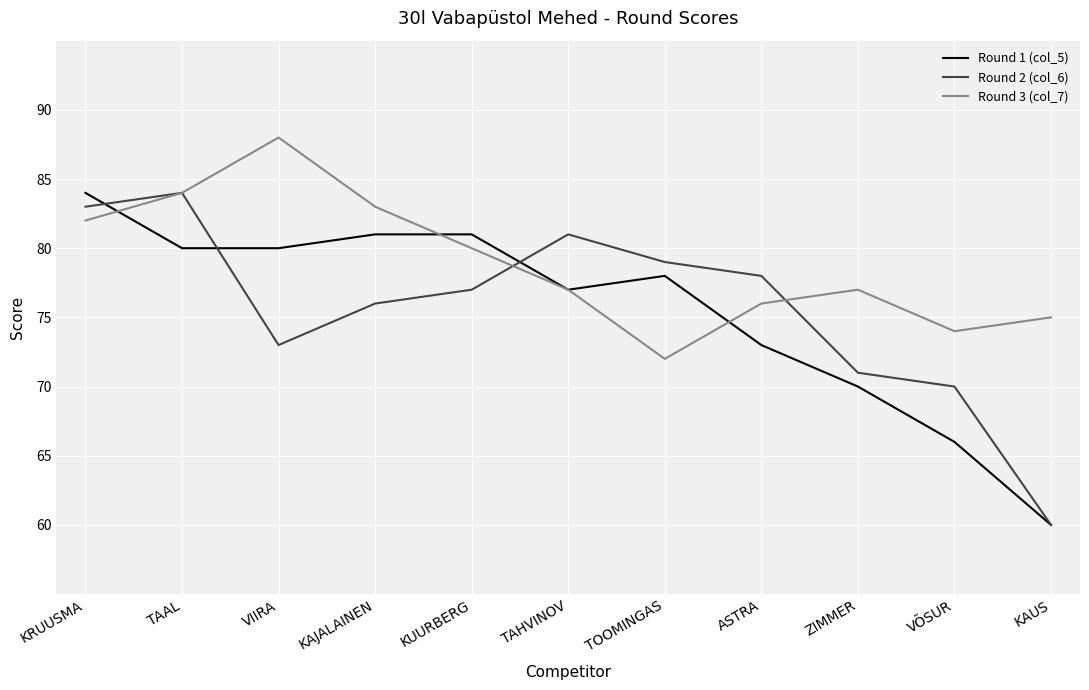

Reading left to right, list all the values displayed in this chart.

Round 1 (col_5): 84	80	80	81	81	77	78	73	70	66	60
Round 2 (col_6): 83	84	73	76	77	81	79	78	71	70	60
Round 3 (col_7): 82	84	88	83	80	77	72	76	77	74	75